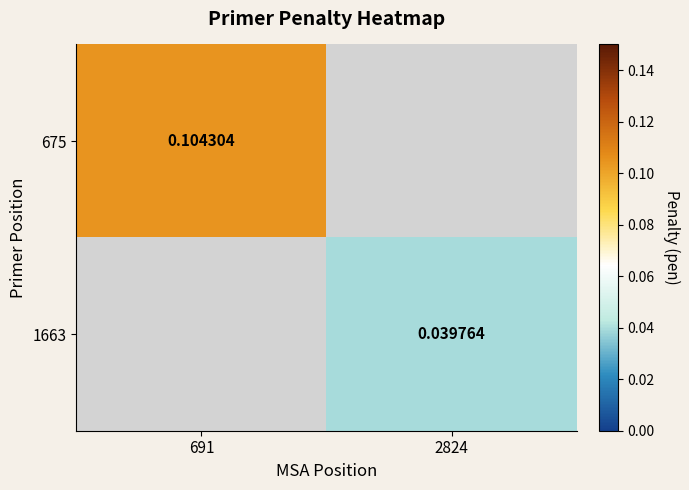

List the labels in order of 1663 value, smallest first.

691, 2824